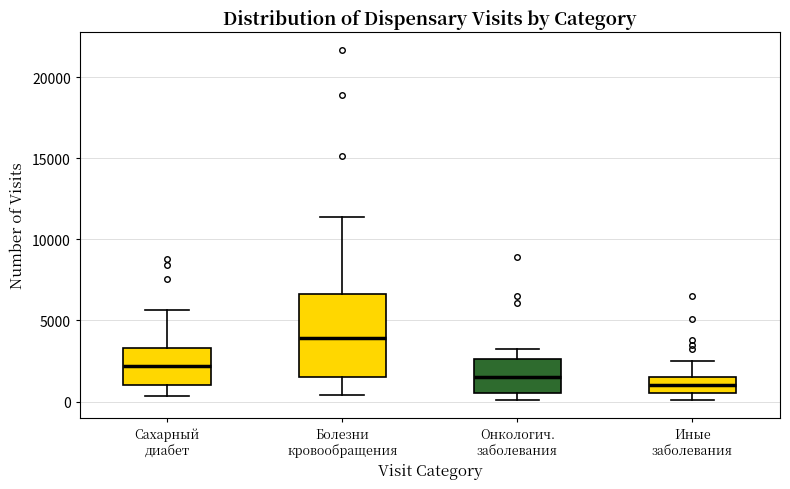

Reading left to right, transcribe this box plot: for each box, give where its median line is, the range the box spans, and where its two whiskers end, as read against the y-axis. The values are not printed on the chart, so give them approximately, as read against the axis.

Сахарный диабет: median 2000, box 1000 to 3500, whiskers 500 to 5500
Болезни кровообращения: median 4000, box 1500 to 6500, whiskers 500 to 11500
Онкологич. заболевания: median 1500, box 500 to 2500, whiskers 0 to 3000
Иные заболевания: median 1000, box 500 to 1500, whiskers 0 to 2500